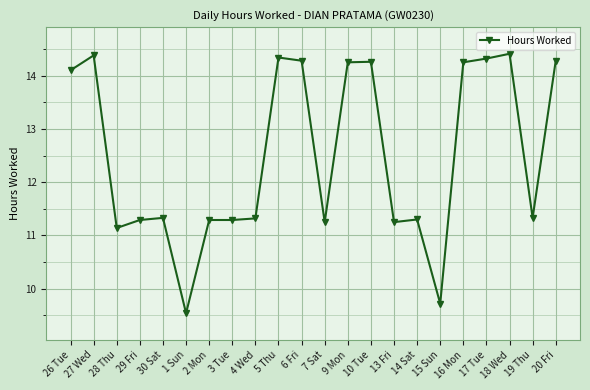

How many lines are shown in the chart?

1